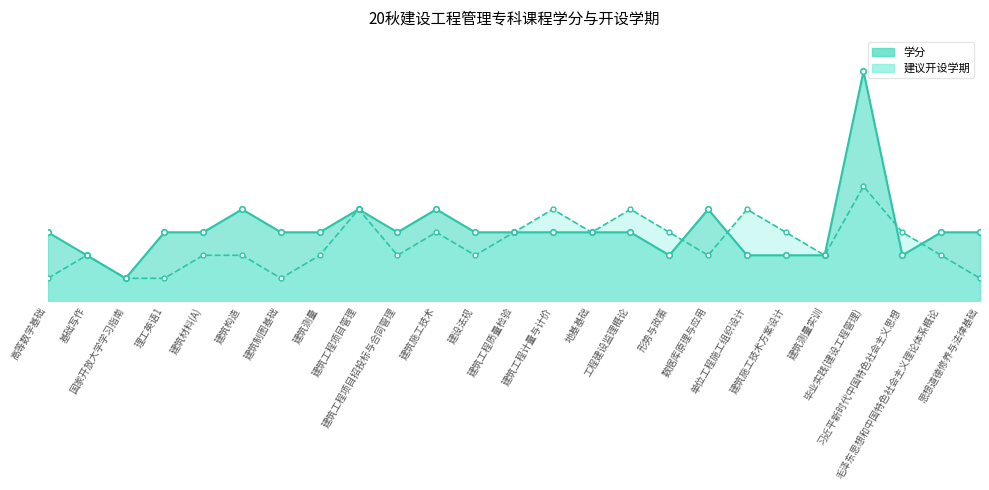

Rank the series by their average value, from lowest to highest.

建议开设学期, 学分